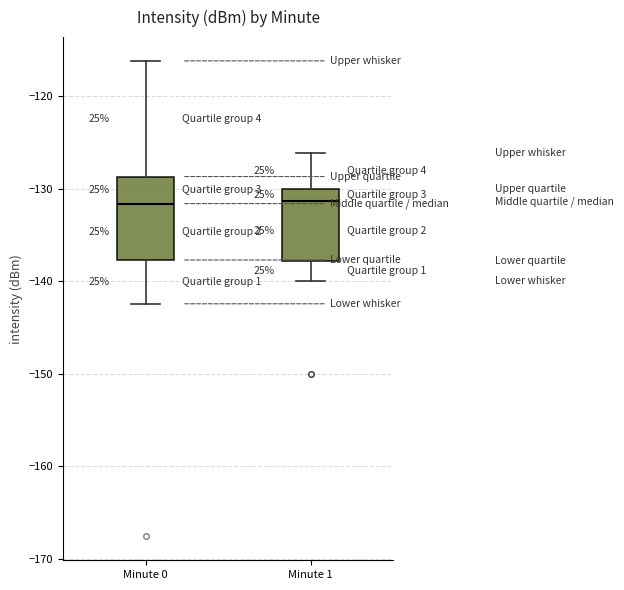

Where is the lower edge of the box for Minute 0 on the y-axis? The values are not printed on the chart, so give them approximately, as read against the axis.

-138